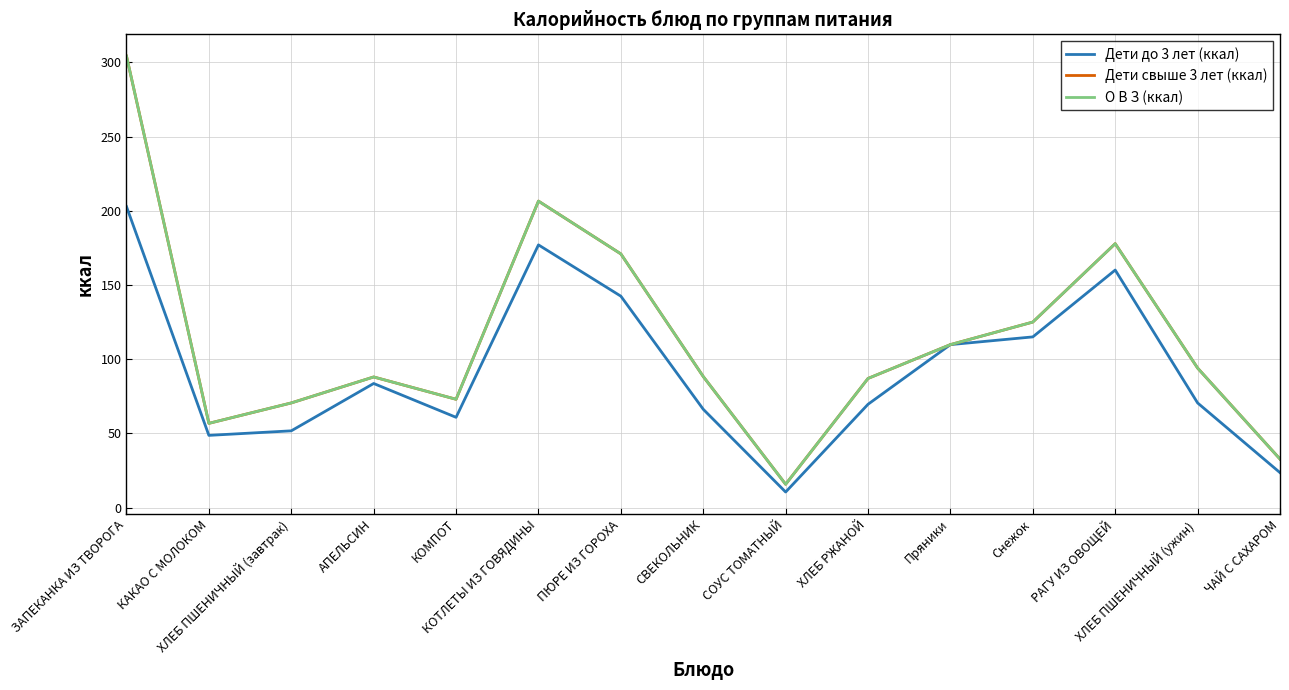

Where is Дети до 3 лет (ккал) nearest to the value 106?

Пряники